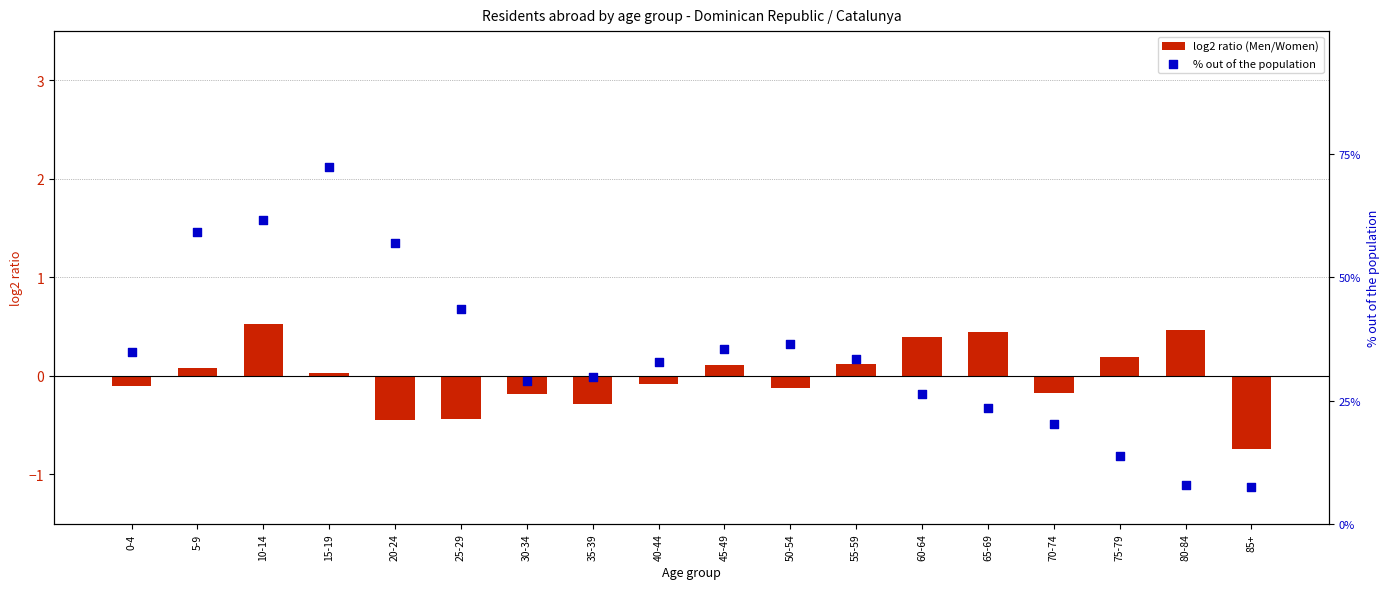

At how many categories does at least one series exceed 1?

18